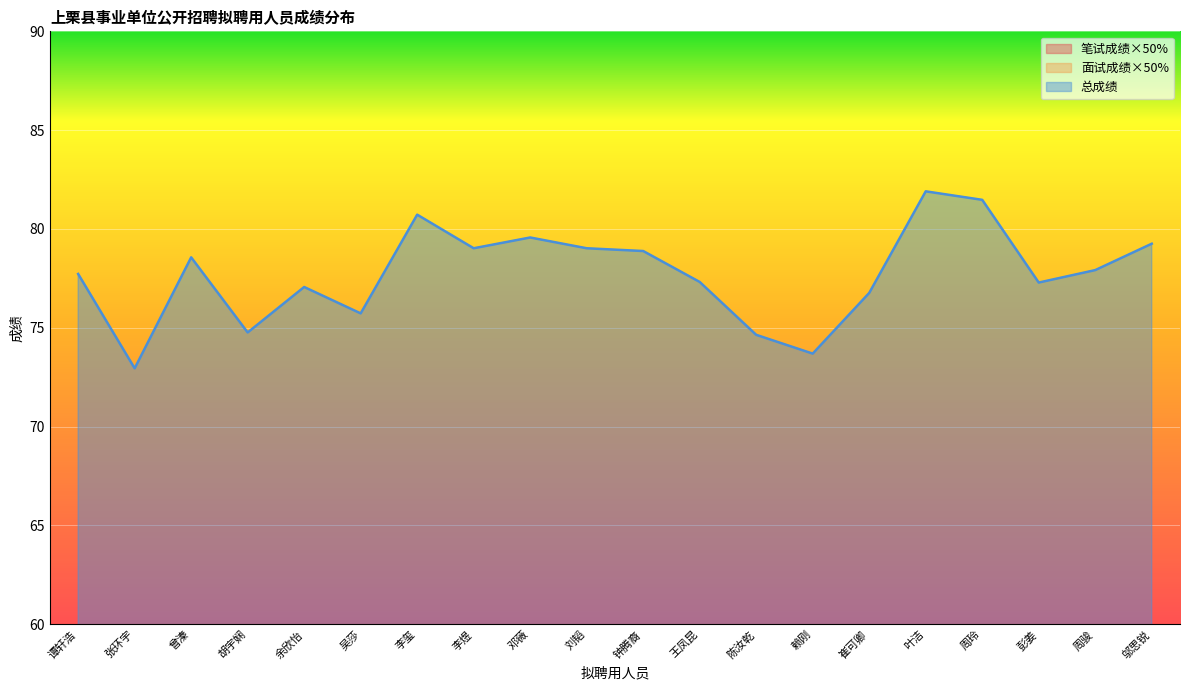

Which series has the widest spread of values?

总成绩